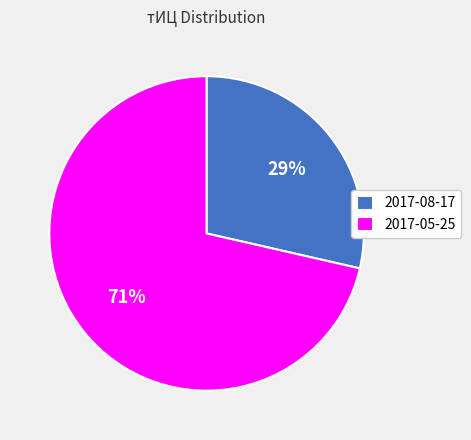

Combined, do 2017-08-17 and 2017-05-25 account for over 50%?

Yes